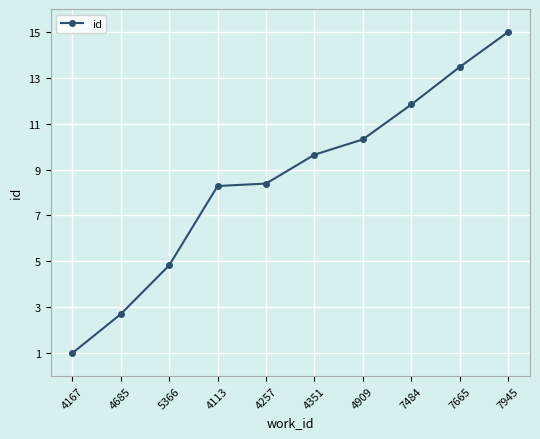

How many data points does each series have?

10